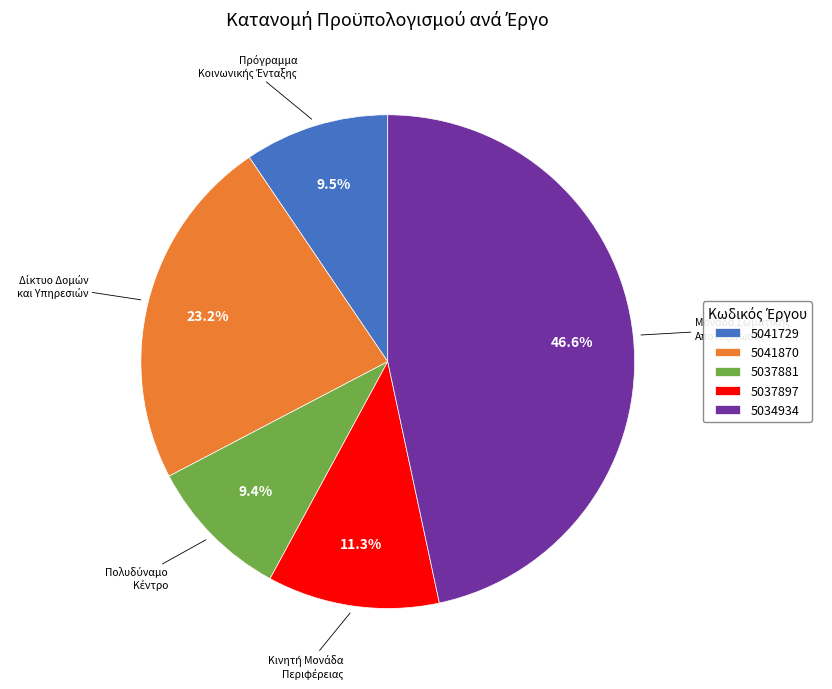

How much of the chart is everything except 5041870?

76.8%